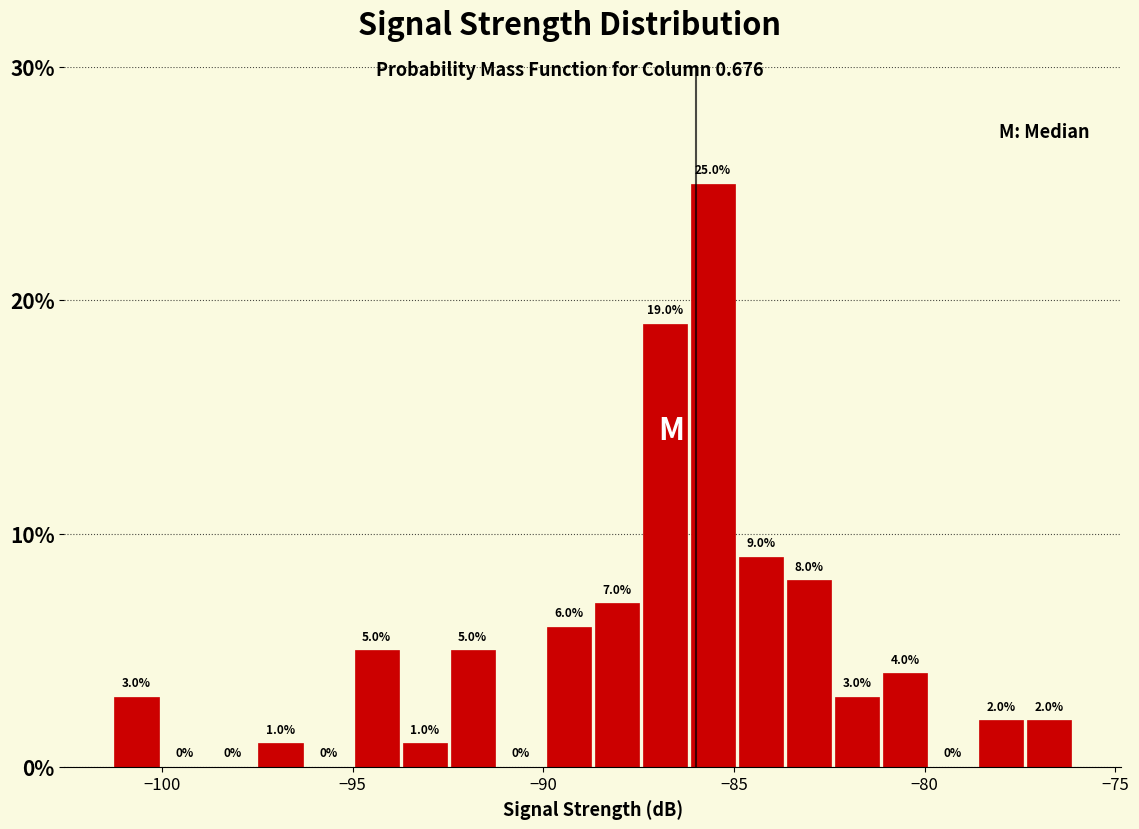

Around what value on the x-axis is the tallest bar? Give the approximate position of its centre, as read against the axis.

-85.5